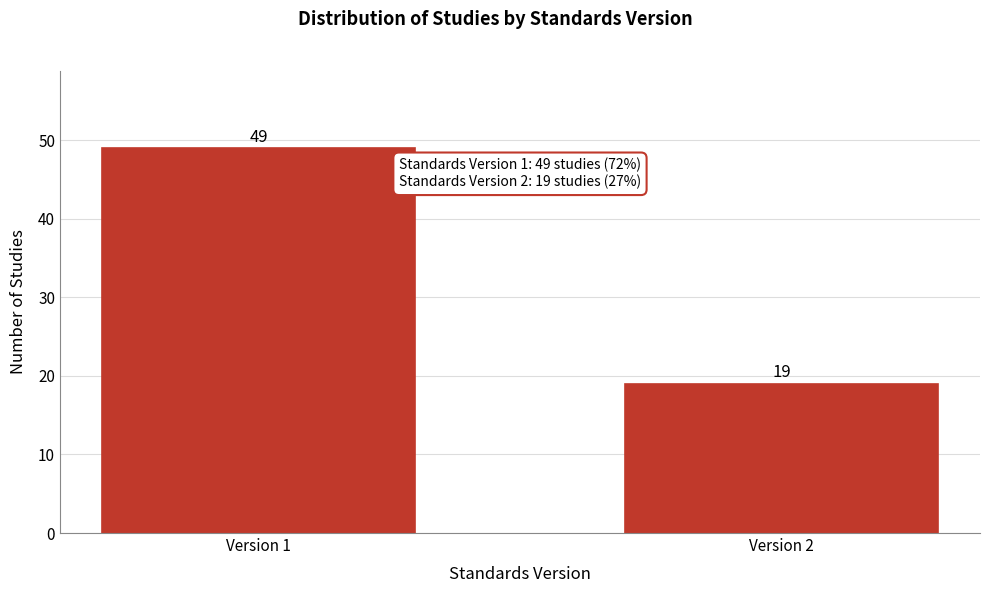

Reading left to right, what are all the values shown in this chart?

Version 1=49	Version 2=19